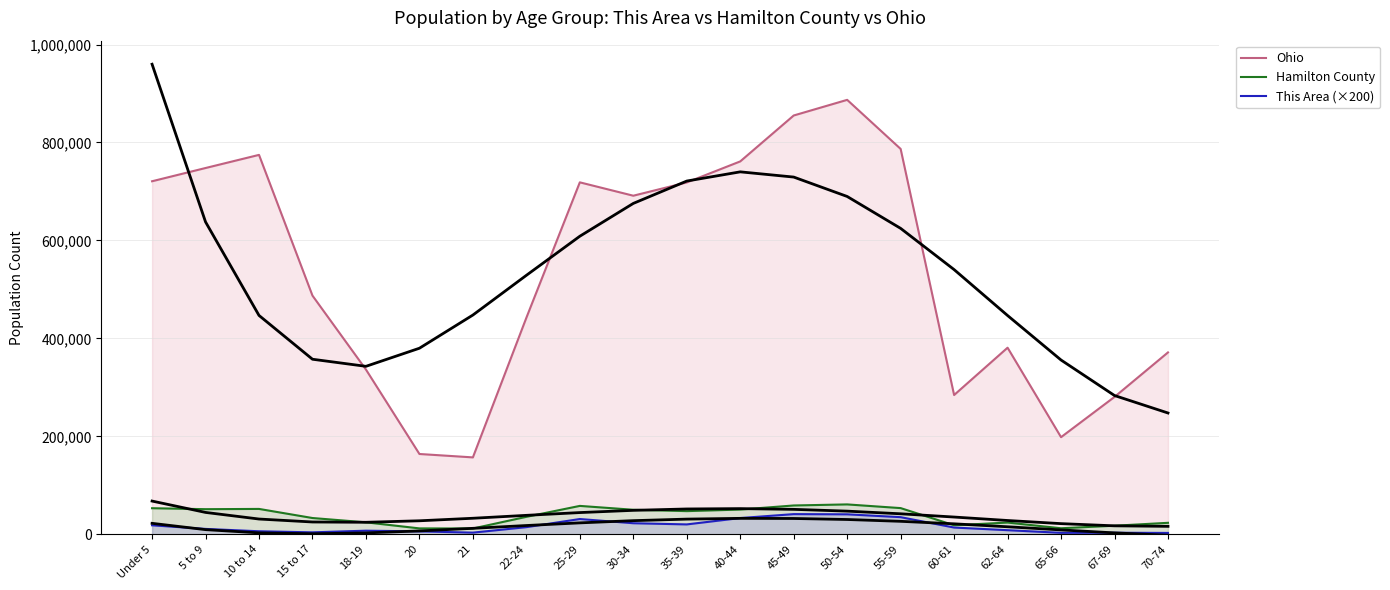

At which label does Ohio reach its peak?

50-54